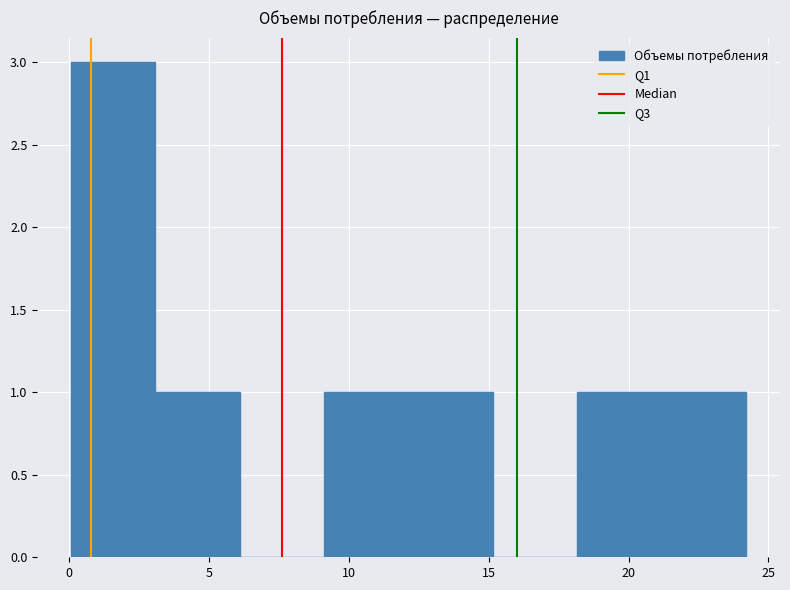

Which range on the x-axis has the tallest bar?

0 to 3